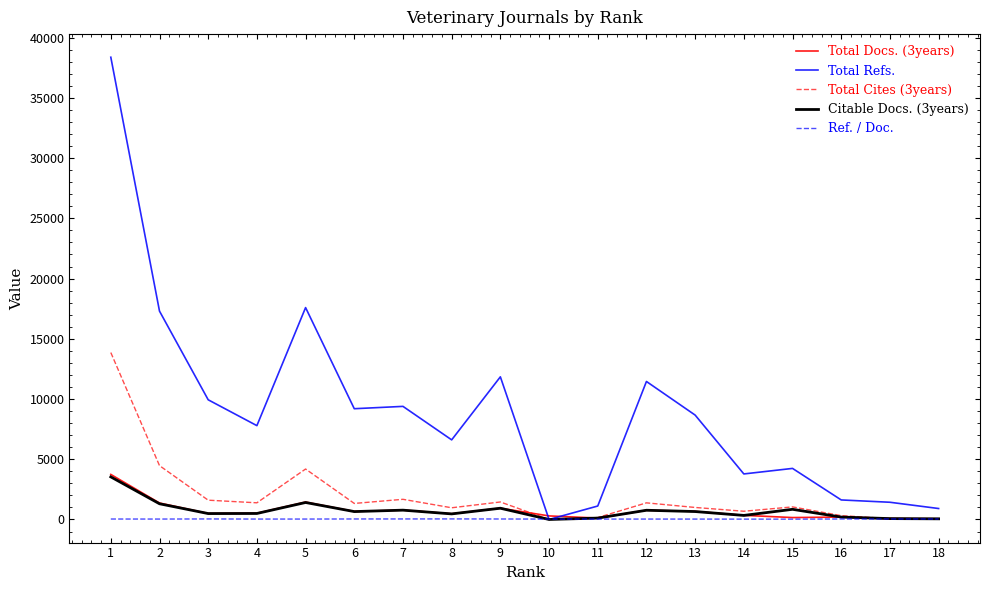

What is the greatest value displayed?

38376.0